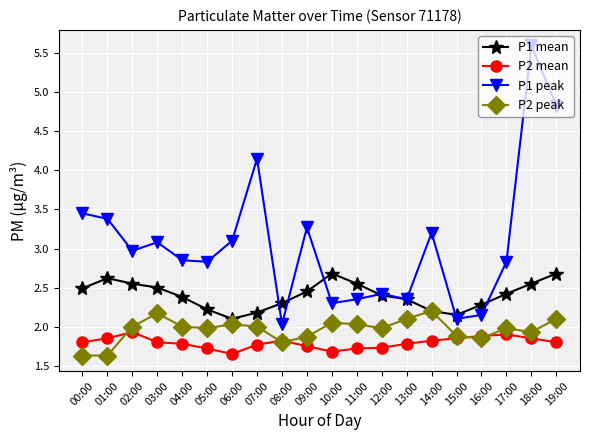

Is it true that P1 peak equals 8.3 at 18:00?

False